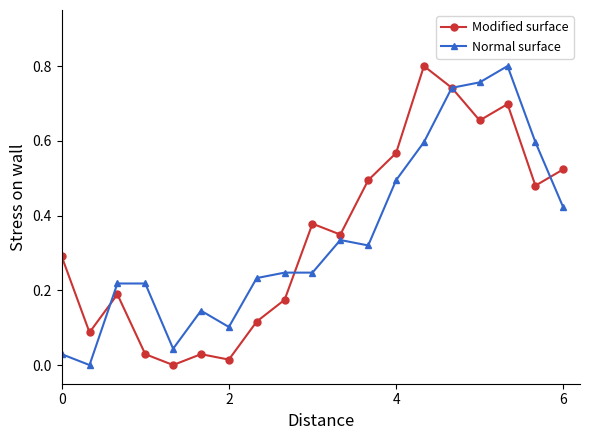

True or false: Normal surface has more than 1 interior local peaks.

True